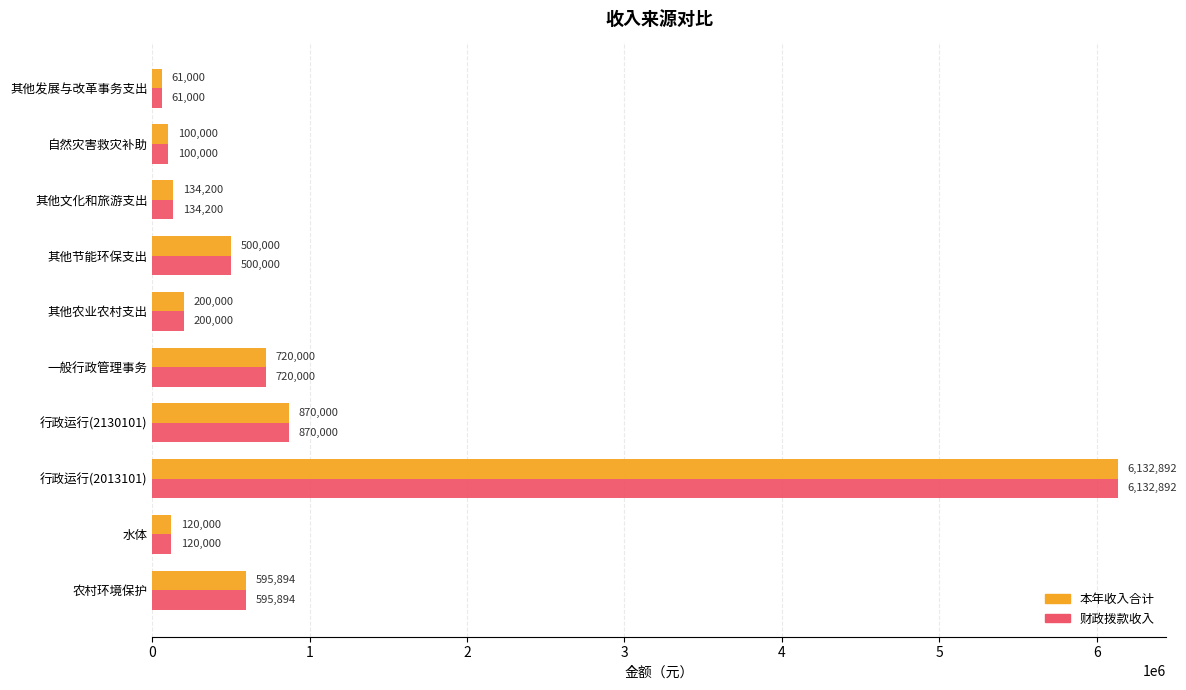

At which category is the sum across all series the highest?

行政运行(2013101)